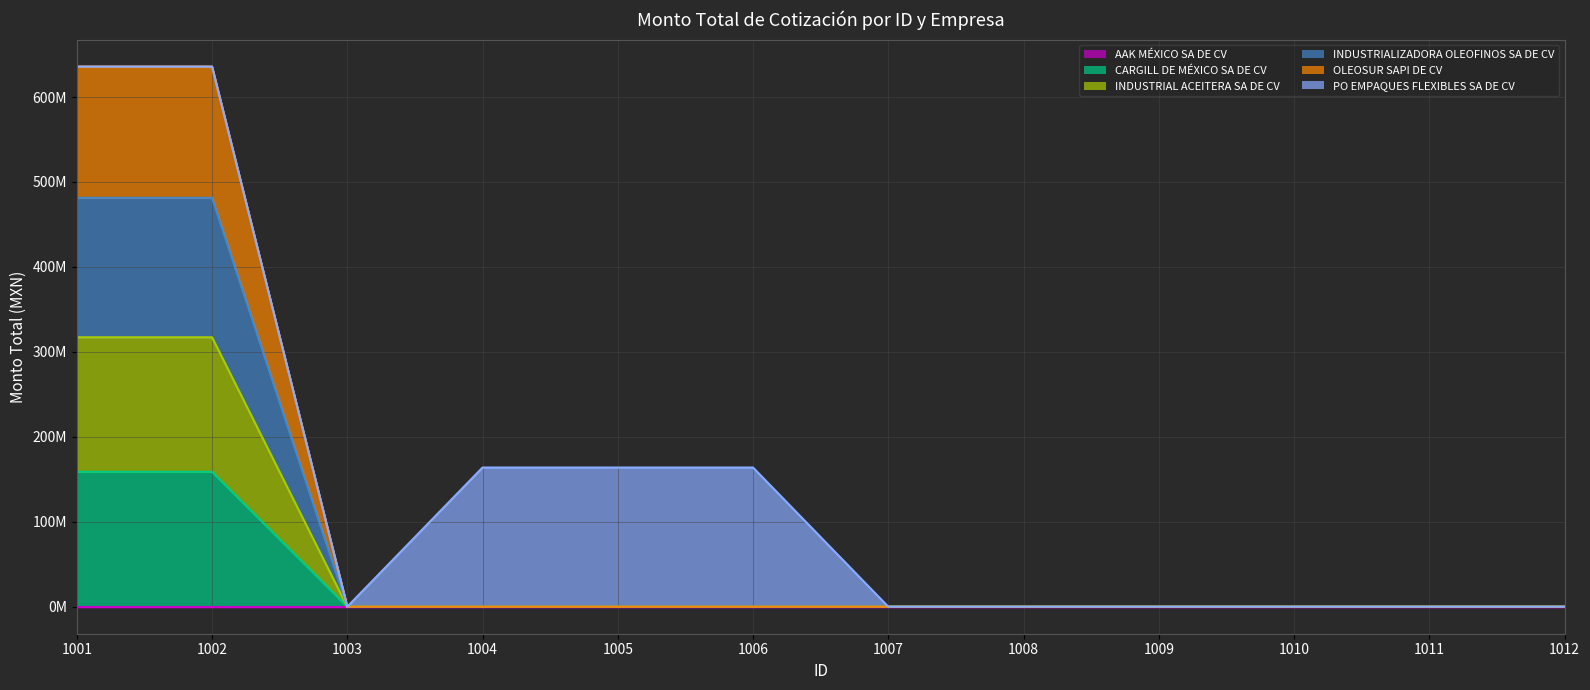

How many data points does each series have?

12